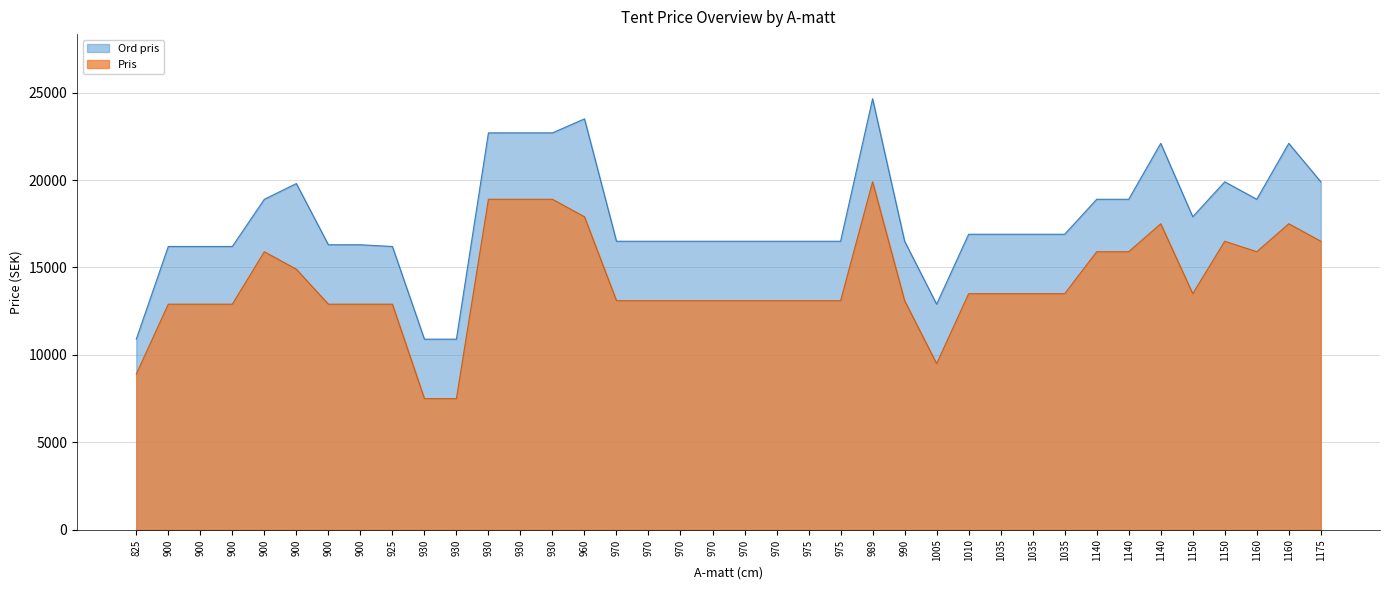

True or false: Pris and Ord pris intersect in this chart.

False